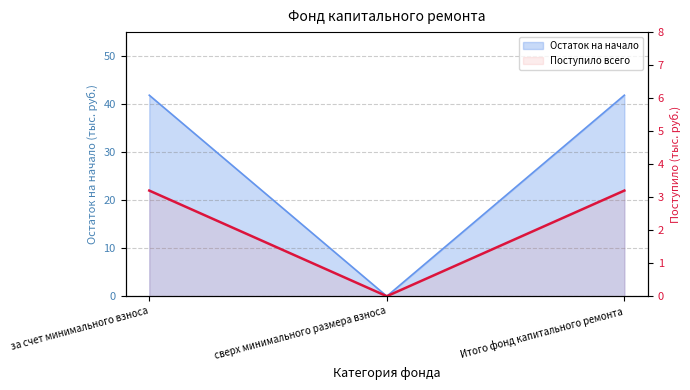

Between Итого фонд капитального ремонта and сверх минимального размера взноса, which is larger?

Итого фонд капитального ремонта